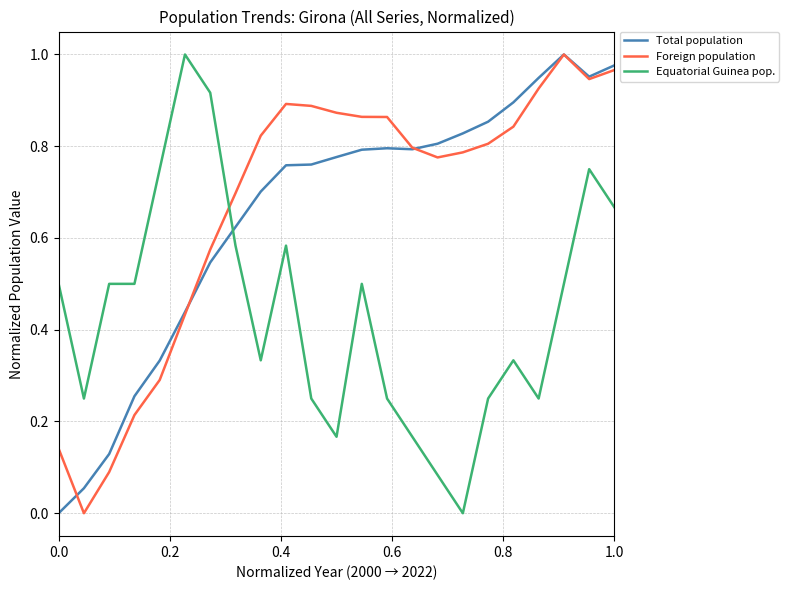

True or false: Total population and Foreign population intersect in this chart.

True